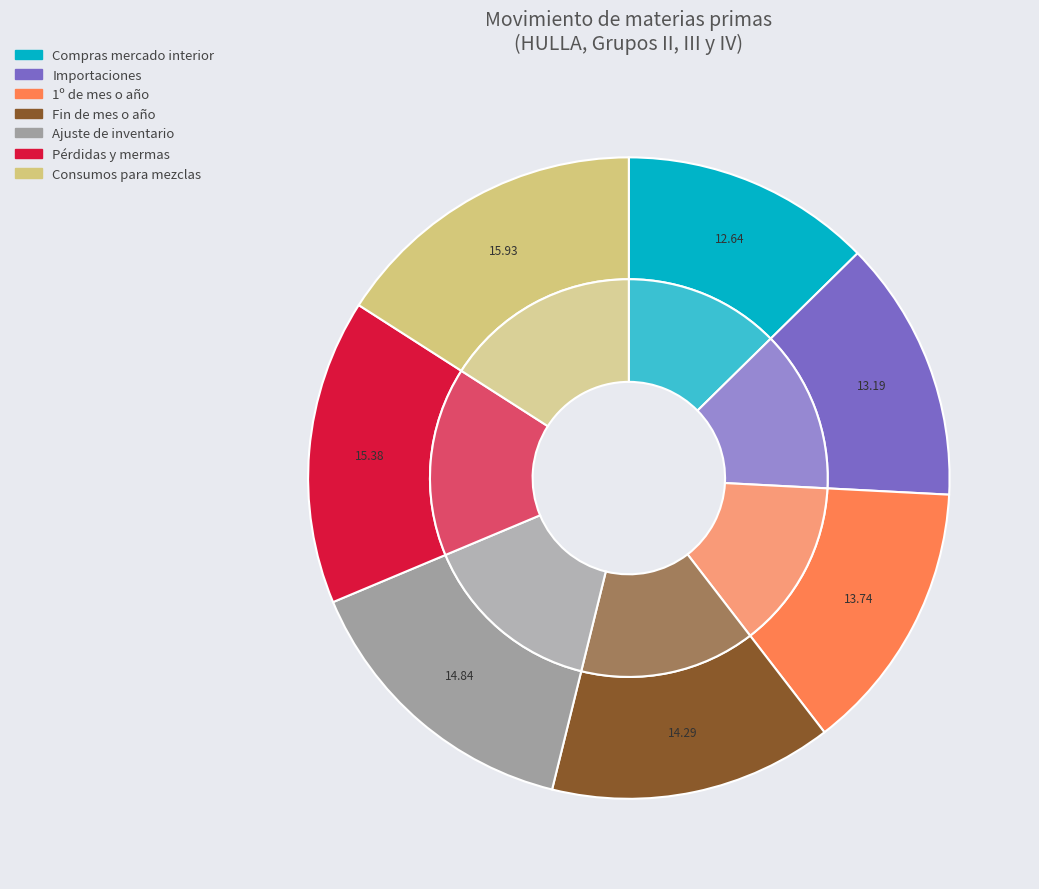

Is there a majority slice in this chart?

No